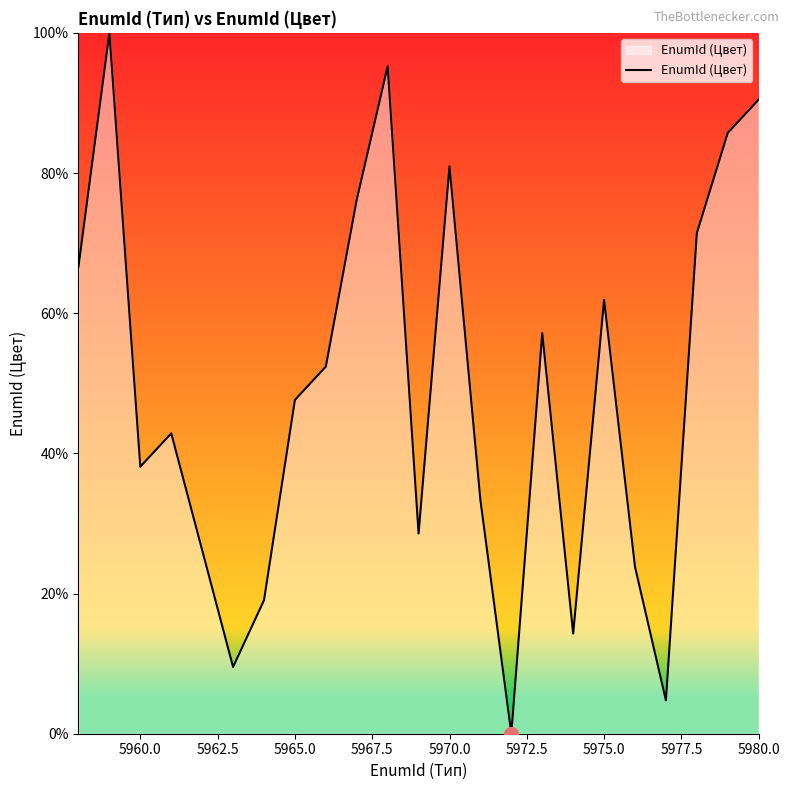

What is the greatest value displayed?

100.0